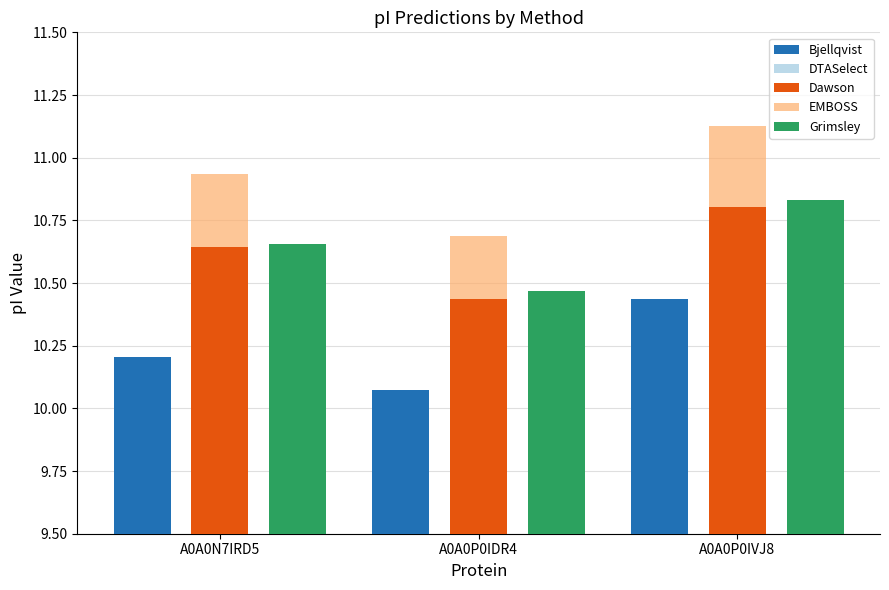

At which category is the sum across all series the highest?

A0A0P0IVJ8